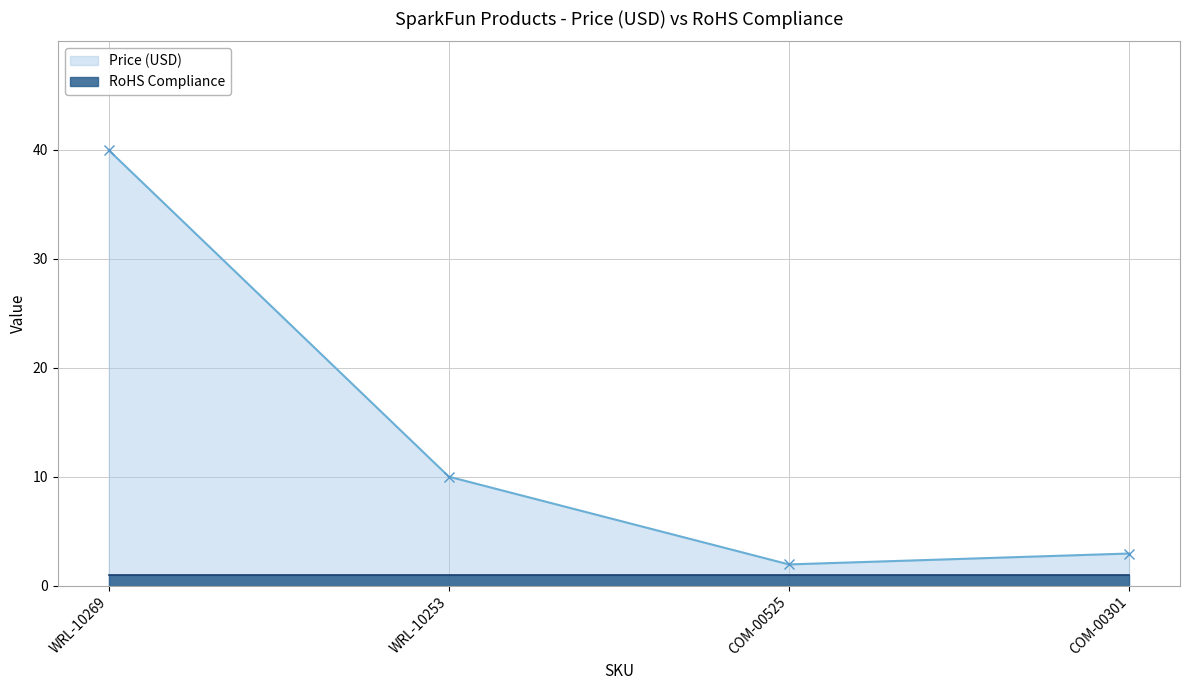

Where is the data nearest to the value 20?

WRL-10253